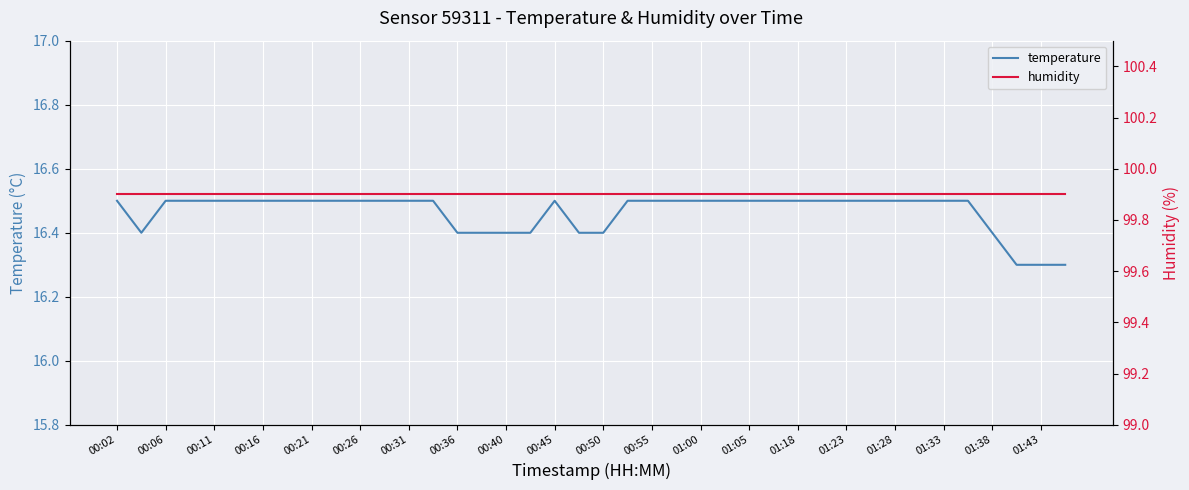

Reading left to right, transcribe all the data shown in this chart.

temperature: 16.5	16.4	16.5	16.5	16.5	16.5	16.5	16.5	16.5	16.5	16.5	16.5	16.5	16.5	16.4	16.4	16.4	16.4	16.5	16.4	16.4	16.5	16.5	16.5	16.5	16.5	16.5	16.5	16.5	16.5	16.5	16.5	16.5	16.5	16.5	16.5	16.4	16.3	16.3	16.3
humidity: 99.9	99.9	99.9	99.9	99.9	99.9	99.9	99.9	99.9	99.9	99.9	99.9	99.9	99.9	99.9	99.9	99.9	99.9	99.9	99.9	99.9	99.9	99.9	99.9	99.9	99.9	99.9	99.9	99.9	99.9	99.9	99.9	99.9	99.9	99.9	99.9	99.9	99.9	99.9	99.9